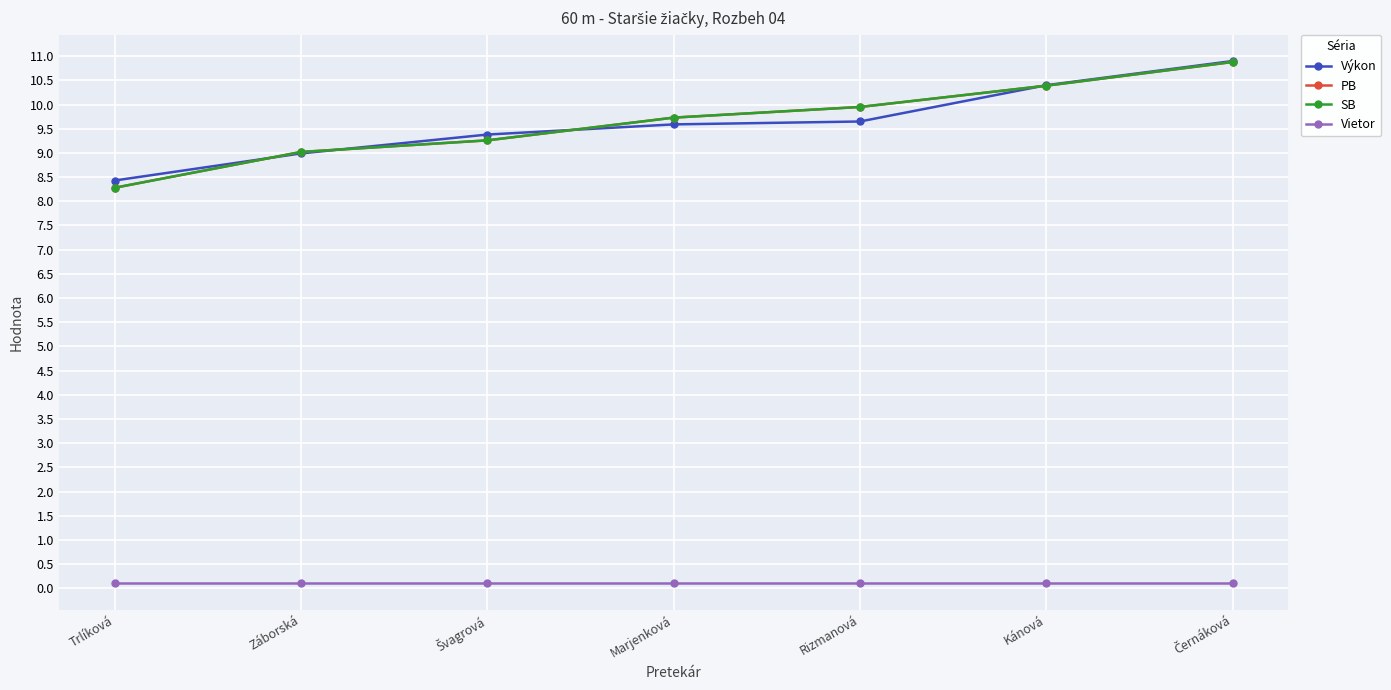

What is the value of the PB point at the 4th from the left?

9.7